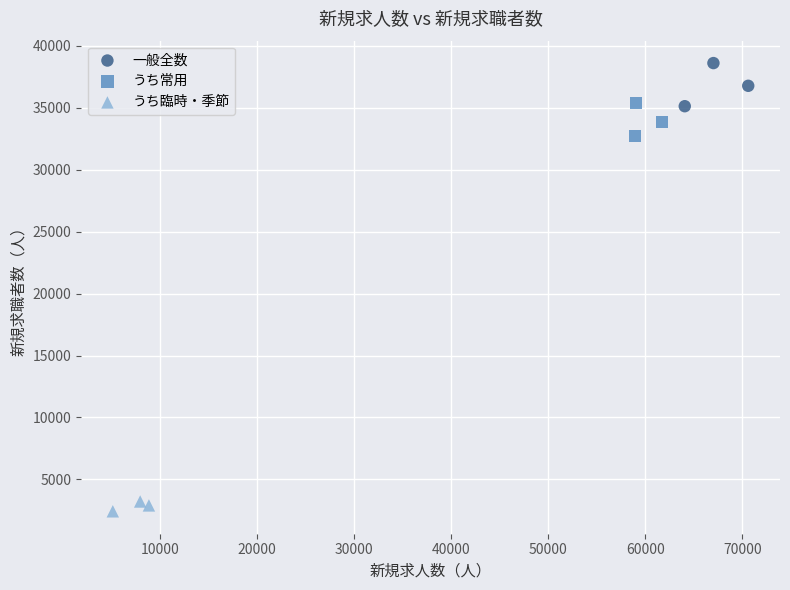

Which series reaches the minimum Y coordinate?

うち臨時・季節